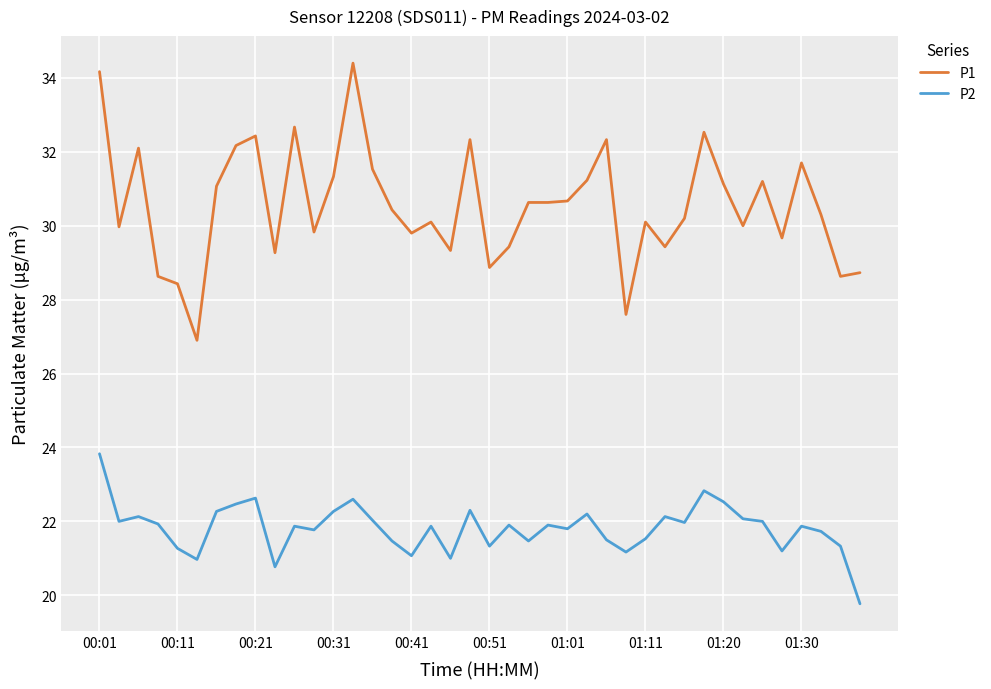

Rank the series by their average value, from lowest to highest.

P2, P1